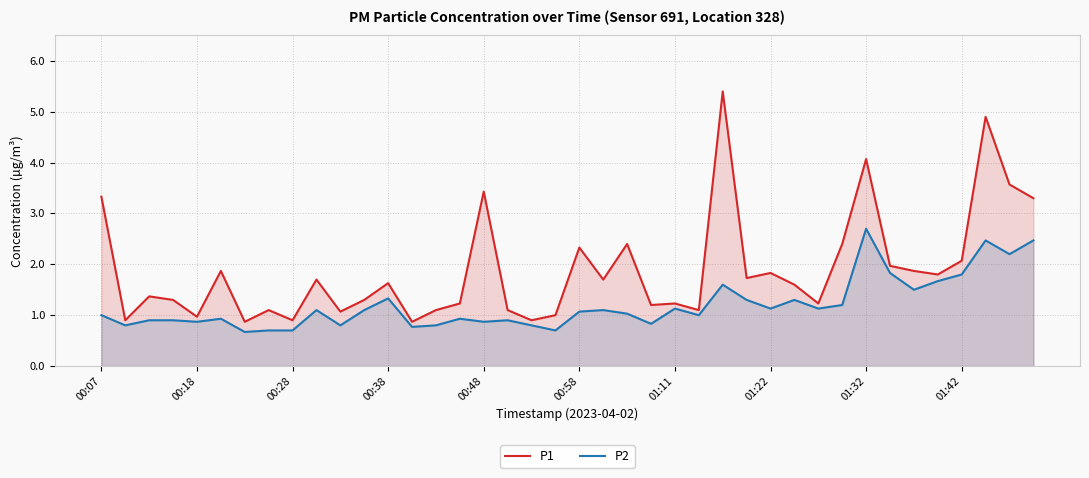

What is the smallest value displayed?

0.7